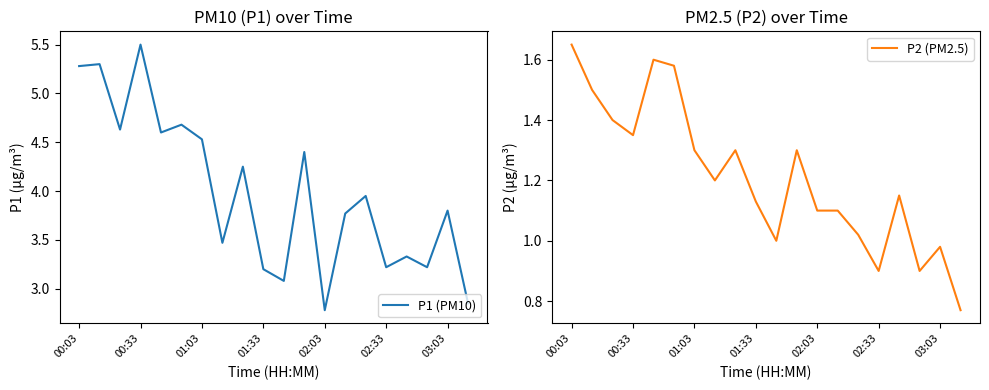

Where does the P1 (PM10) series first go above 3?

00:03